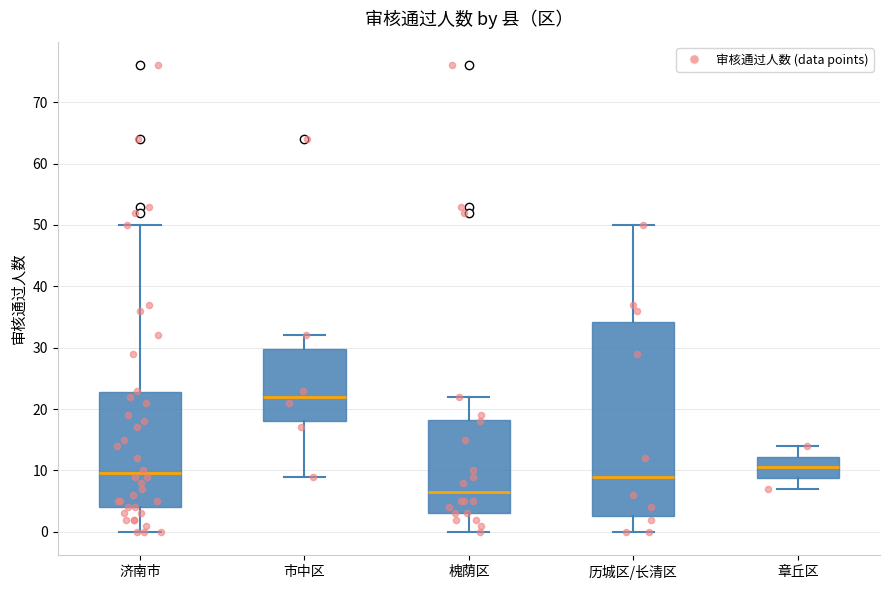

Which box's median line is the highest?

市中区